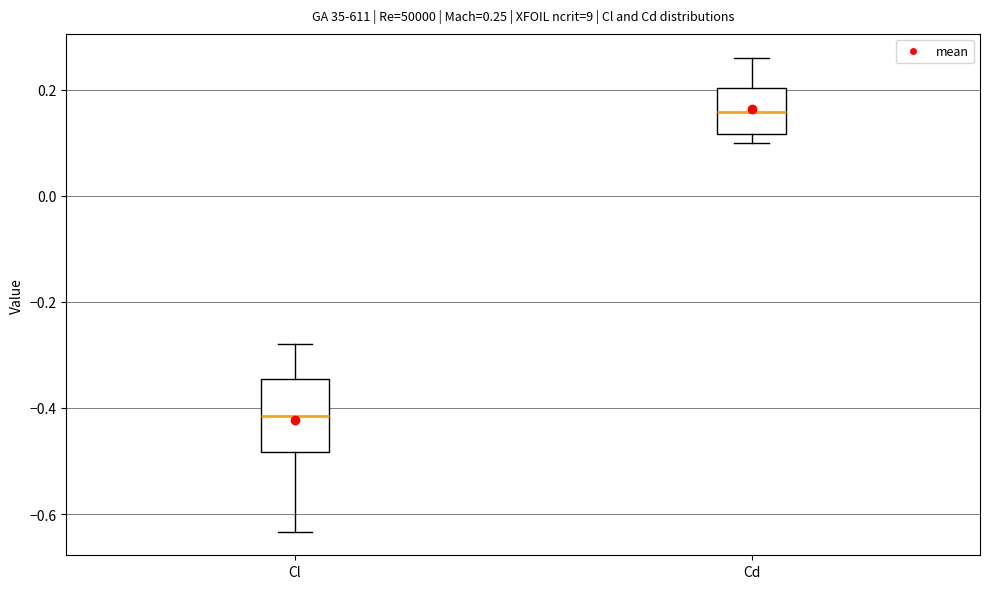

Comparing the boxes themselves (not the whiskers), which one is the tallest?

Cl